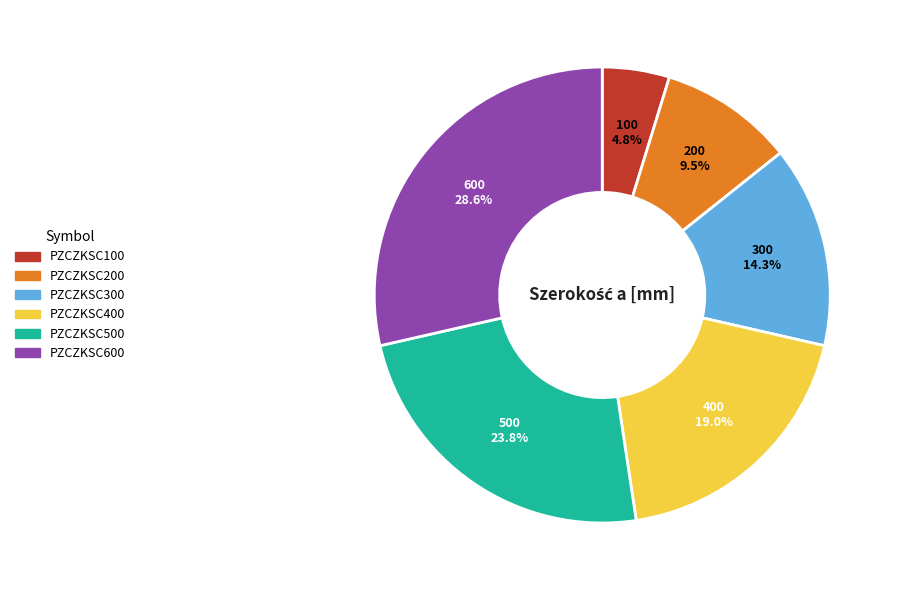

Which slice is the smallest?

PZCZKSC100